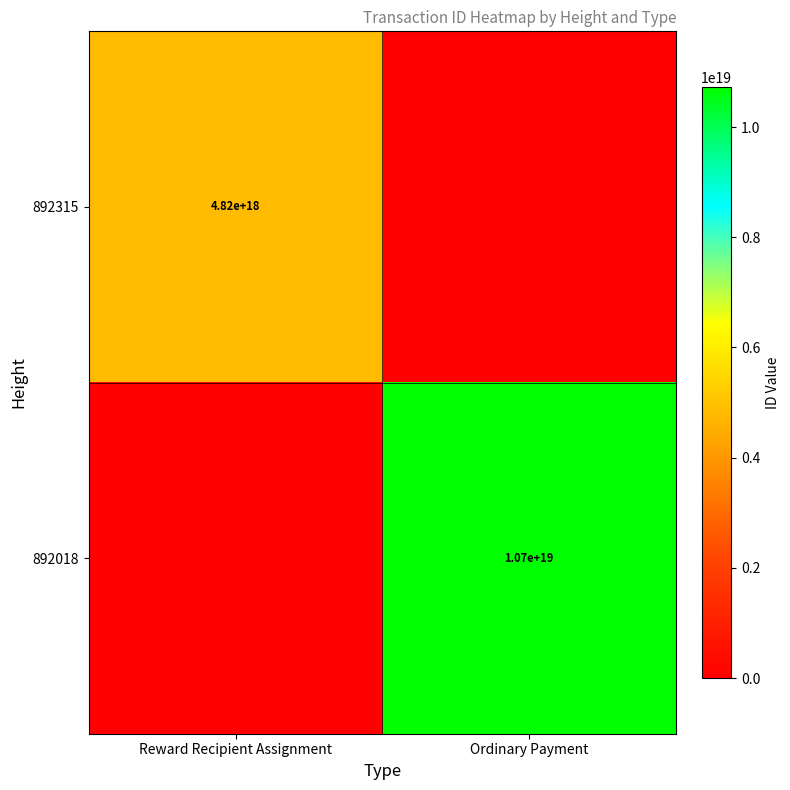

What is the spread (max minus min) of values at Reward Recipient Assignment?

4823682473880665088